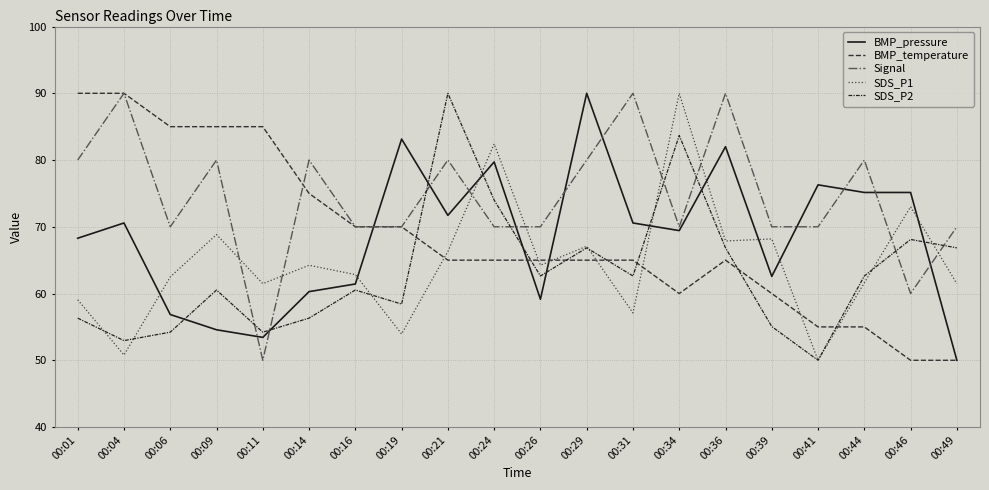

Reading right to left, what are all the values shown in this chart?

BMP_pressure: 00:49=50.0	00:46=75.1	00:44=75.1	00:41=76.3	00:39=62.6	00:36=82.0	00:34=69.4	00:31=70.6	00:29=90.0	00:26=59.1	00:24=79.7	00:21=71.7	00:19=83.1	00:16=61.4	00:14=60.3	00:11=53.4	00:09=54.6	00:06=56.9	00:04=70.6	00:01=68.3
BMP_temperature: 00:49=50.0	00:46=50.0	00:44=55.0	00:41=55.0	00:39=60.0	00:36=65.0	00:34=60.0	00:31=65.0	00:29=65.0	00:26=65.0	00:24=65.0	00:21=65.0	00:19=70.0	00:16=70.0	00:14=75.0	00:11=85.0	00:09=85.0	00:06=85.0	00:04=90.0	00:01=90.0
Signal: 00:49=70.0	00:46=60.0	00:44=80.0	00:41=70.0	00:39=70.0	00:36=90.0	00:34=70.0	00:31=90.0	00:29=80.0	00:26=70.0	00:24=70.0	00:21=80.0	00:19=70.0	00:16=70.0	00:14=80.0	00:11=50.0	00:09=80.0	00:06=70.0	00:04=90.0	00:01=80.0
SDS_P1: 00:49=61.5	00:46=73.0	00:44=61.6	00:41=50.0	00:39=68.2	00:36=67.9	00:34=90.0	00:31=57.1	00:29=67.1	00:26=64.2	00:24=82.4	00:21=66.3	00:19=53.9	00:16=62.8	00:14=64.2	00:11=61.5	00:09=68.8	00:06=62.5	00:04=50.8	00:01=59.1
SDS_P2: 00:49=66.8	00:46=68.1	00:44=62.6	00:41=50.0	00:39=55.1	00:36=66.8	00:34=83.7	00:31=62.6	00:29=66.8	00:26=62.6	00:24=74.0	00:21=90.0	00:19=58.4	00:16=60.5	00:14=56.3	00:11=54.2	00:09=60.5	00:06=54.2	00:04=52.9	00:01=56.3